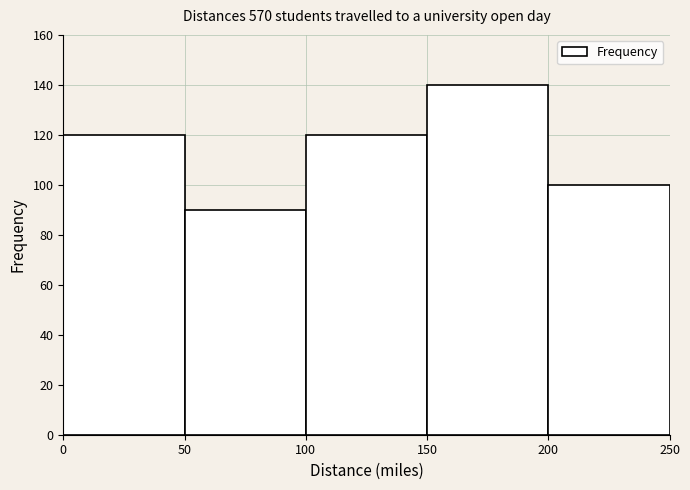

Reading left to right, transcribe this chart: for each bar, give the range it covers on the x-axis and its height. The values are not printed on the chart, so give them approximately, as read against the axis.

0 to 50: 120
50 to 100: 90
100 to 150: 120
150 to 200: 140
200 to 250: 100